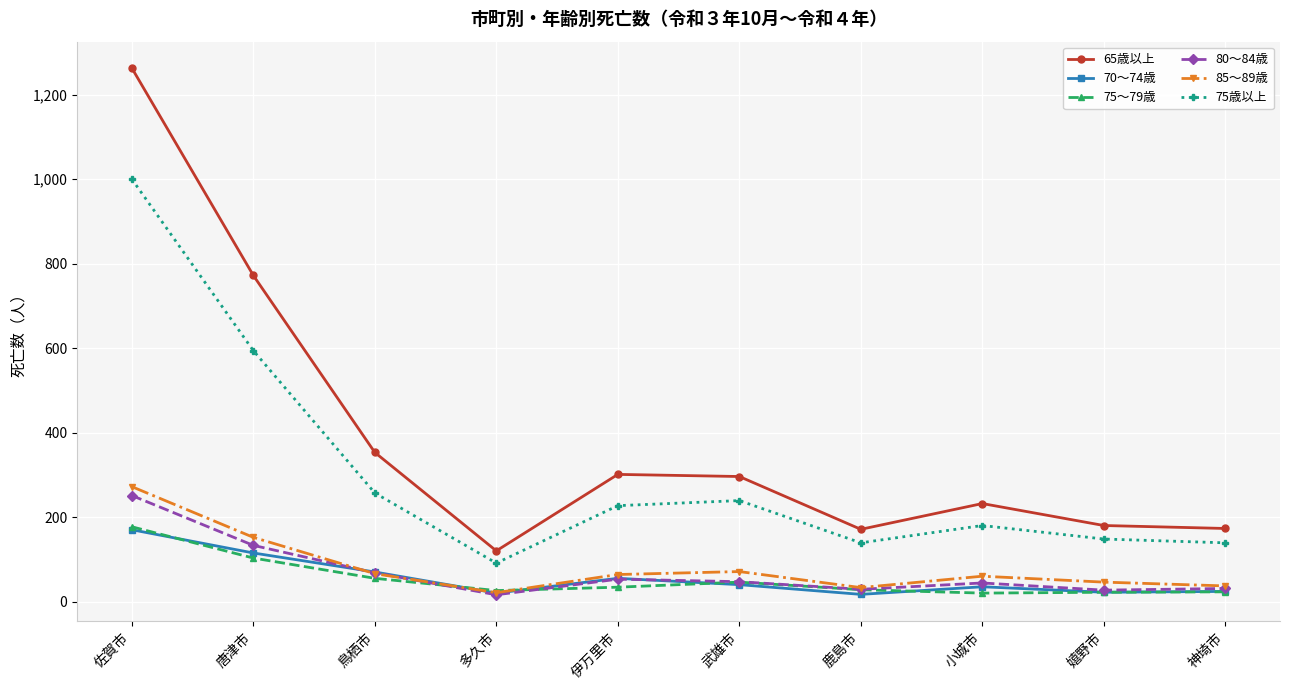

What is the difference between the highest and lowest values at 小城市?

212